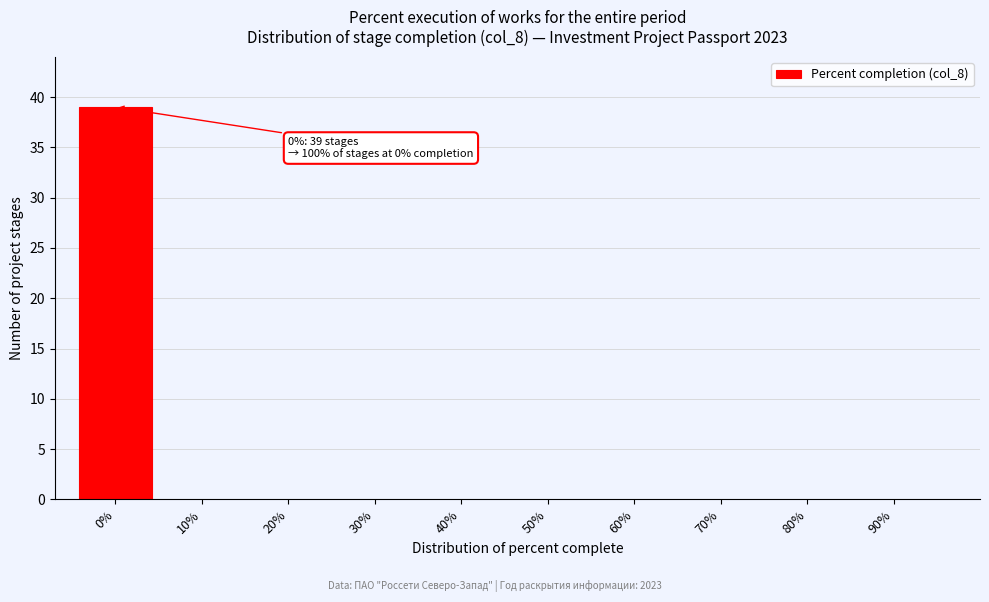

Reading right to left, what are all the values shown in this chart?

90%=0	80%=0	70%=0	60%=0	50%=0	40%=0	30%=0	20%=0	10%=0	0%=39